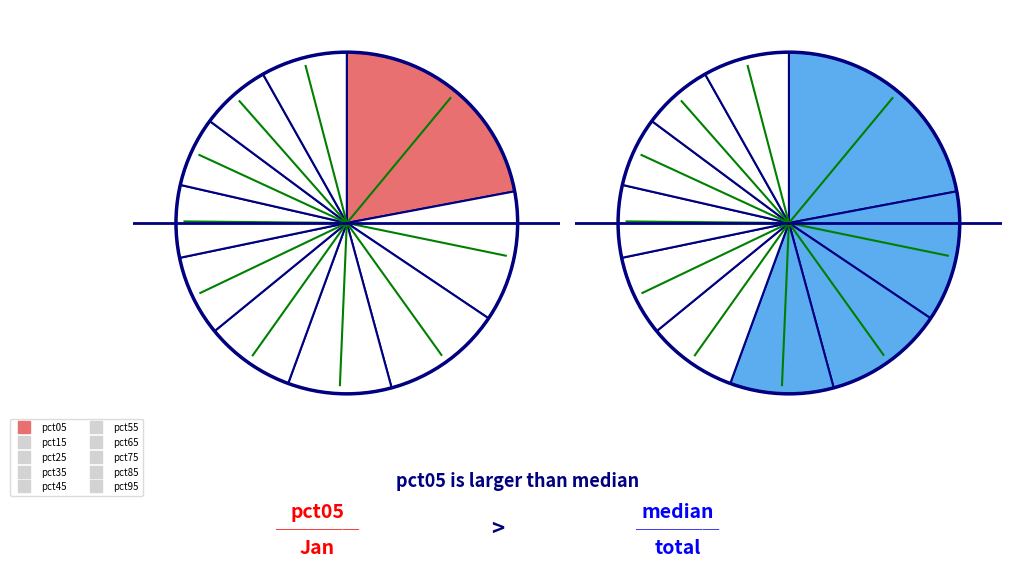

To the nearest percent, what is the difference between the largest and smallest slice percentages?

15%